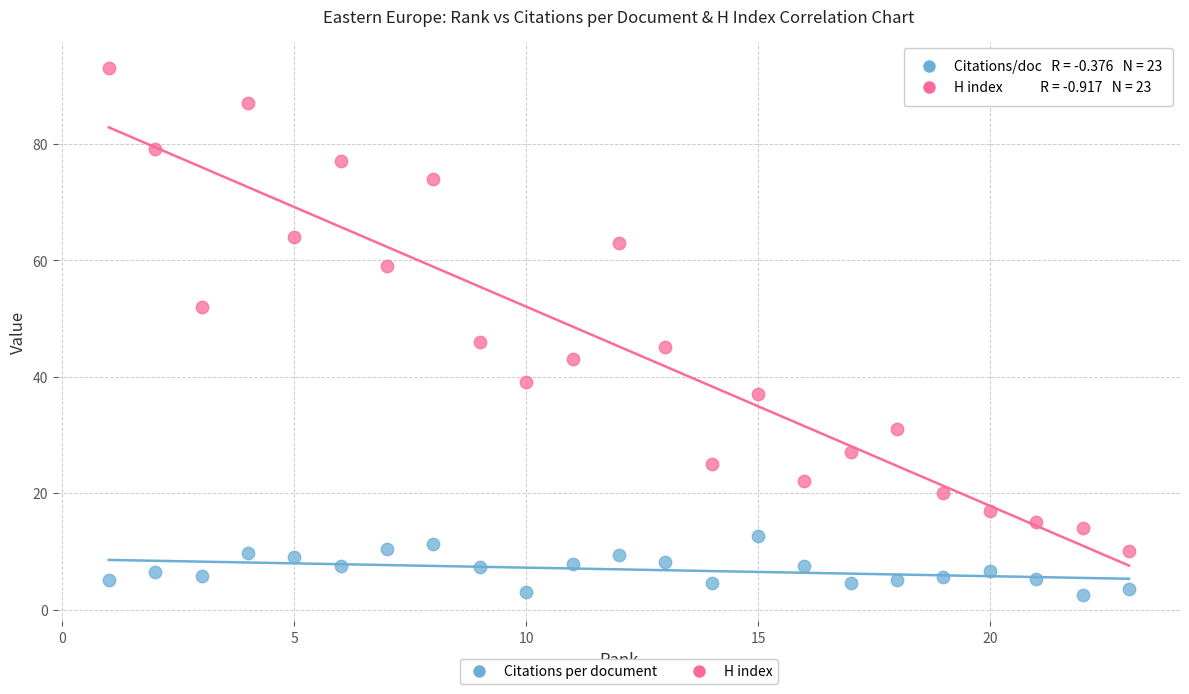

Which series reaches the minimum Y coordinate?

Citations per document